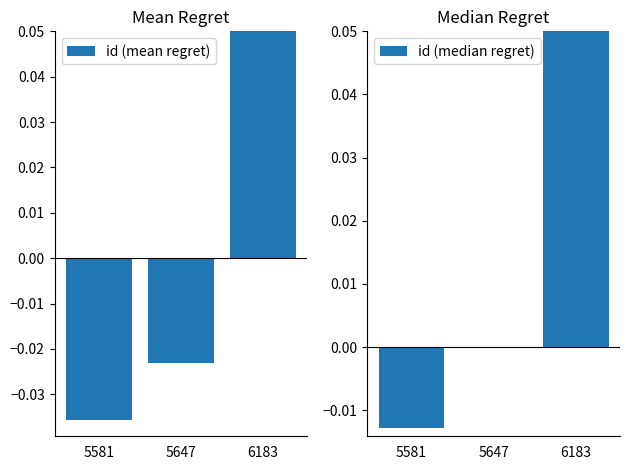

Is the value of id (median regret) at 6183 greater than the value of id (mean regret) at 5581?

Yes